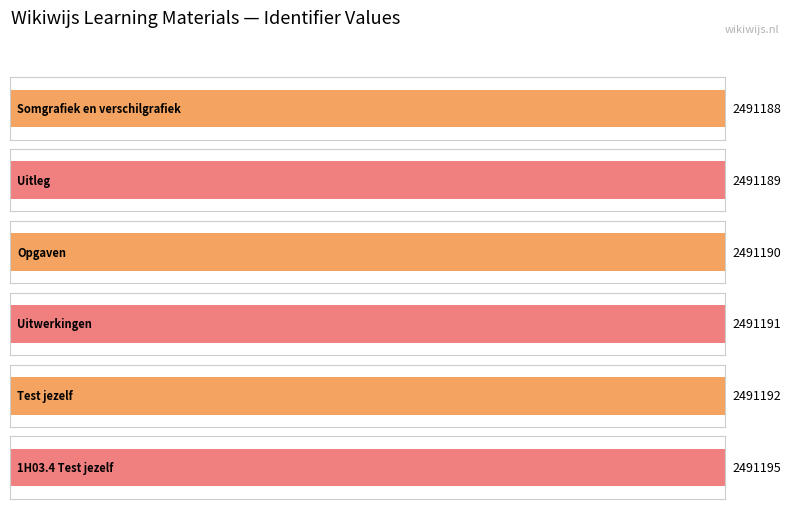

Approximately how many times larger is the value at Uitleg compared to Somgrafiek en verschilgrafiek?

1.0